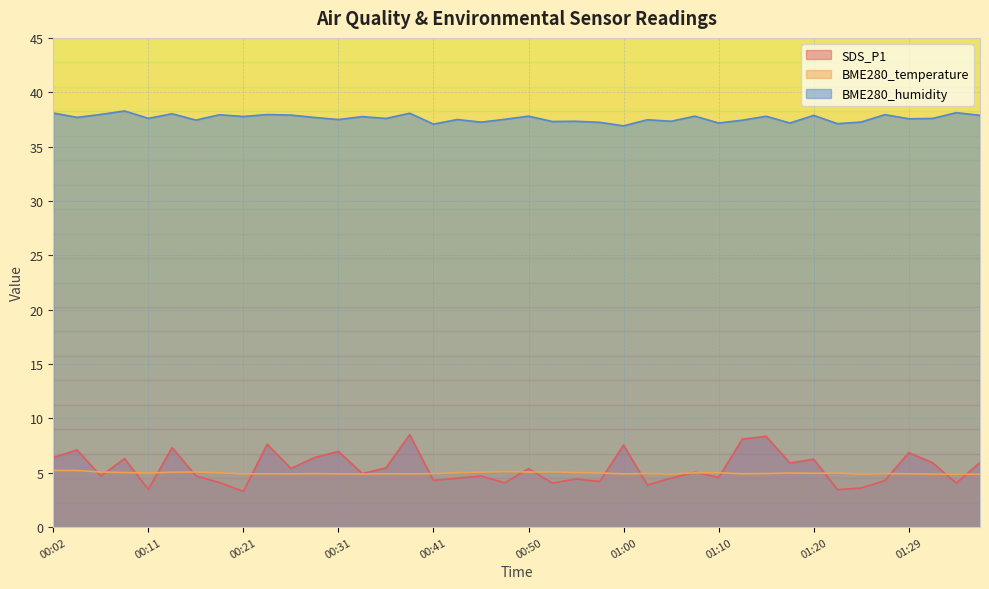

In BME280_humidity, how many points are higher than both neighbors (excluding endpoints)?

15